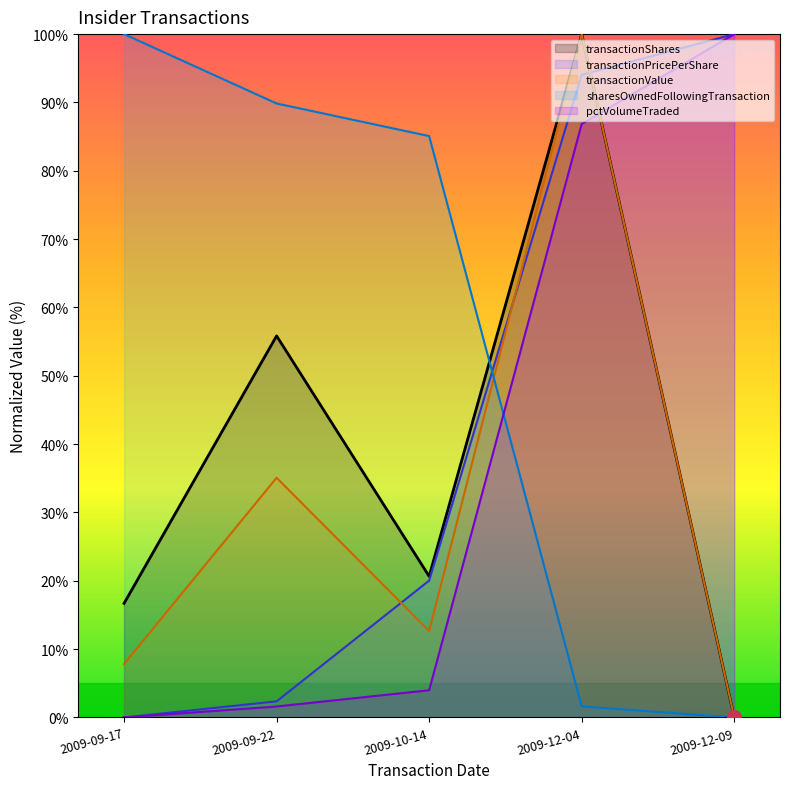

What is the average value of the sharesOwnedFollowingTransaction series?

55.3